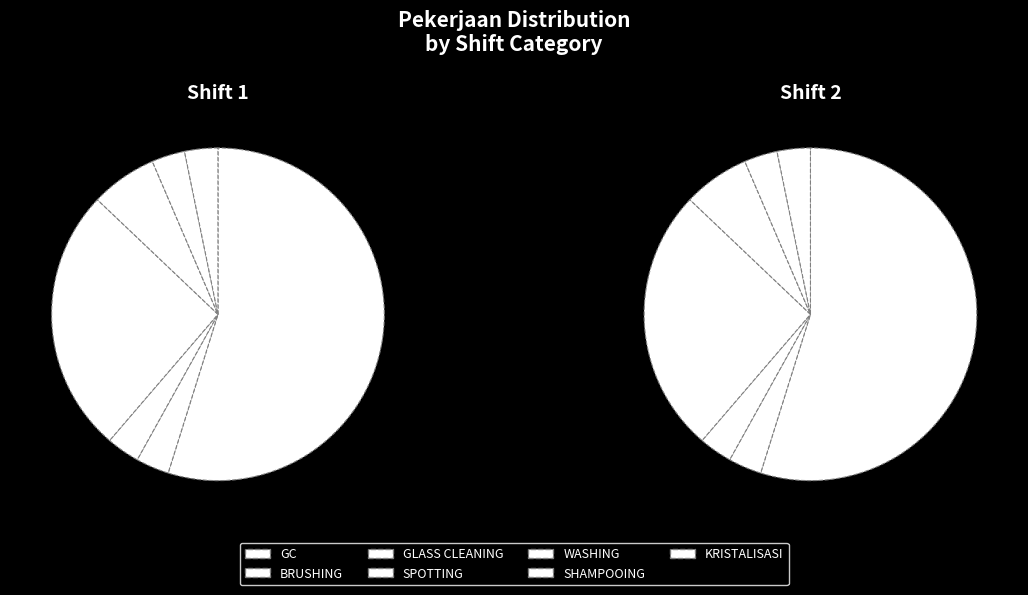

Rank the categories by value from lowest to highest.

BRUSHING, GLASS CLEANING, SHAMPOOING, KRISTALISASI, WASHING, SPOTTING, GC